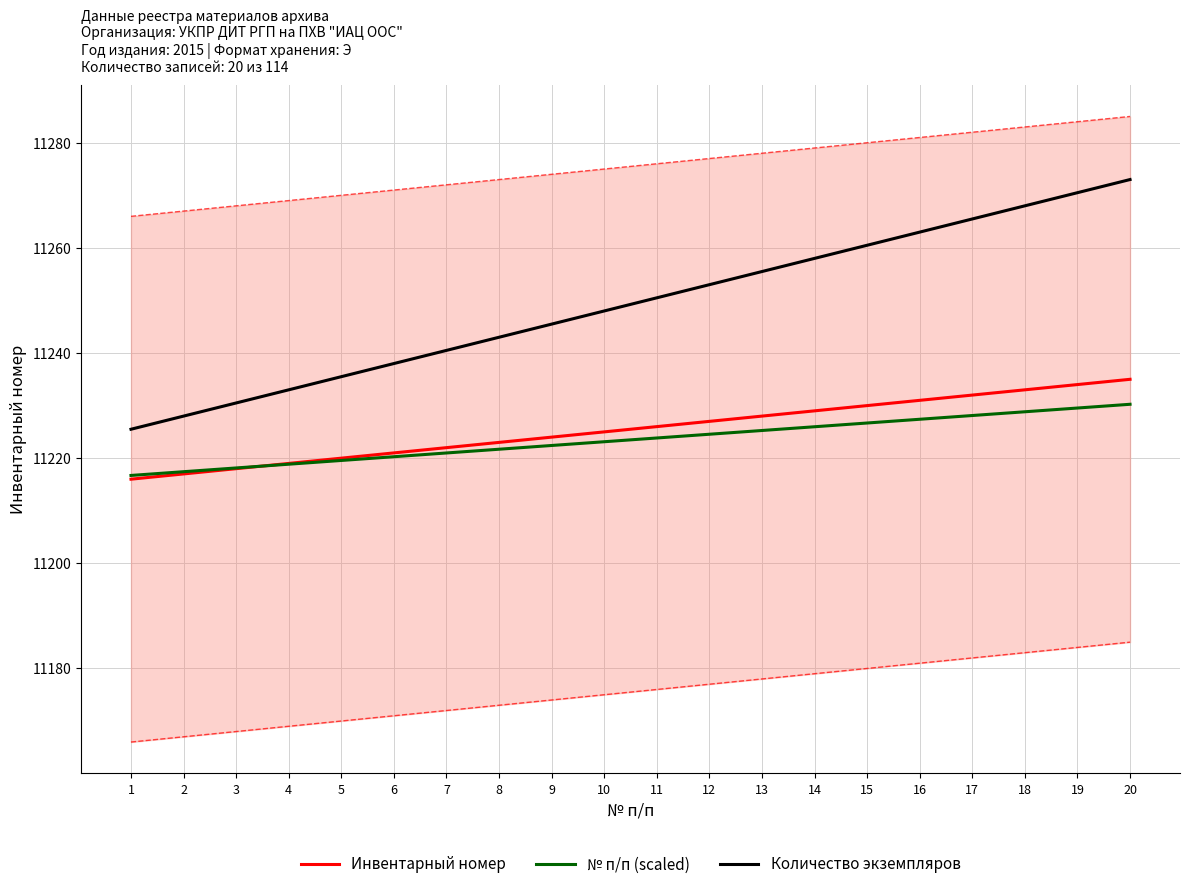

The № п/п (scaled) series shows 7566.3 at 6. True or false?

False